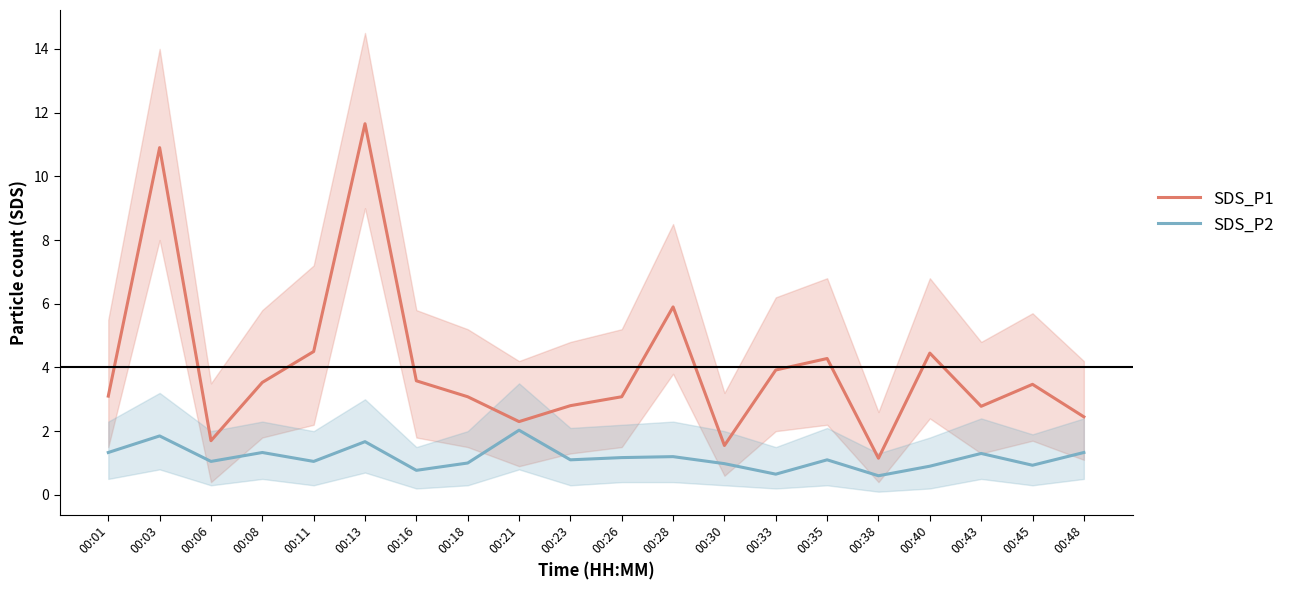

Rank the categories by SDS_P1 value from lowest to highest.

00:38, 00:30, 00:06, 00:21, 00:48, 00:43, 00:23, 00:18, 00:26, 00:01, 00:45, 00:08, 00:16, 00:33, 00:35, 00:40, 00:11, 00:28, 00:03, 00:13